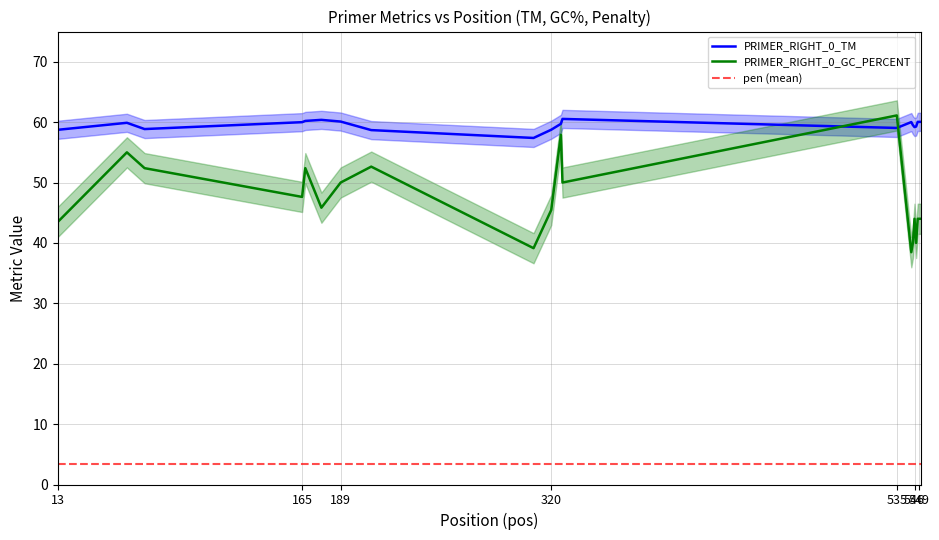

How many lines are shown in the chart?

2